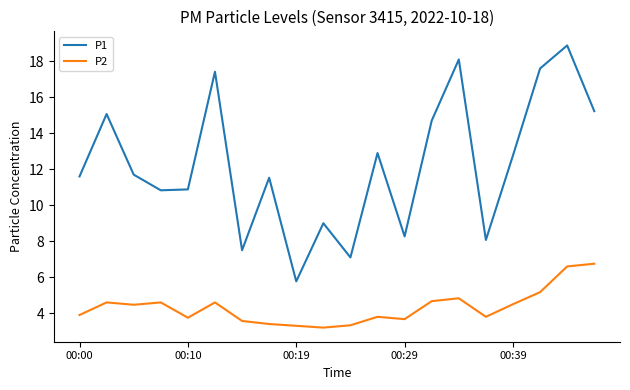

List the series in order of their overall mean, lowest first.

P2, P1